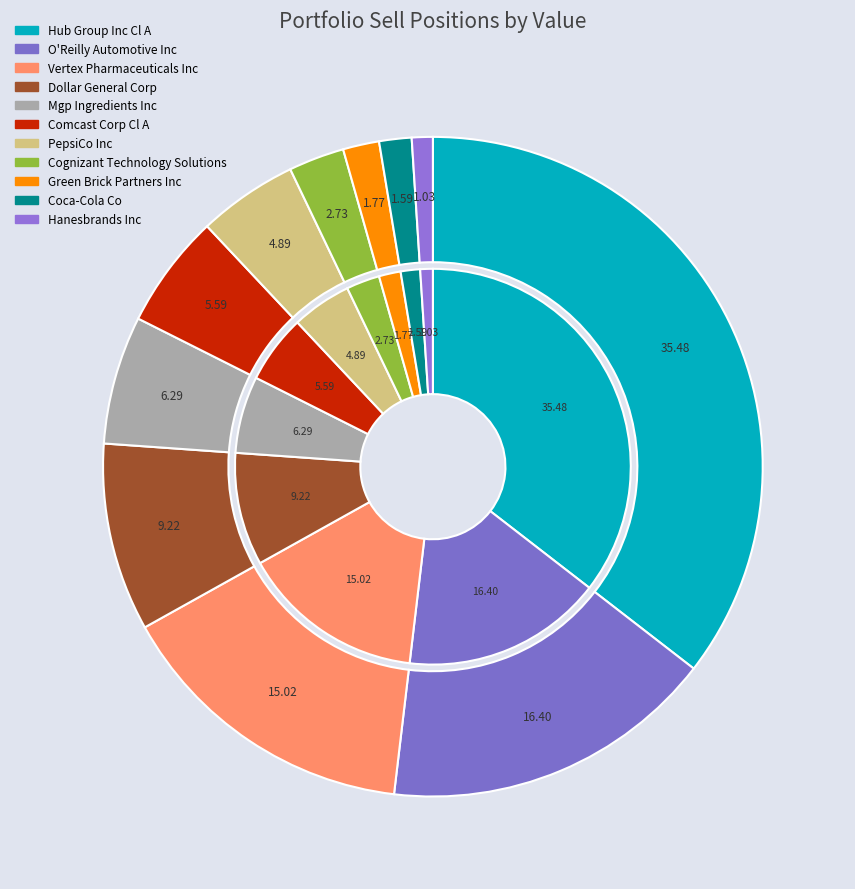

Which category has the biggest portion of the pie?

Hub Group Inc Cl A